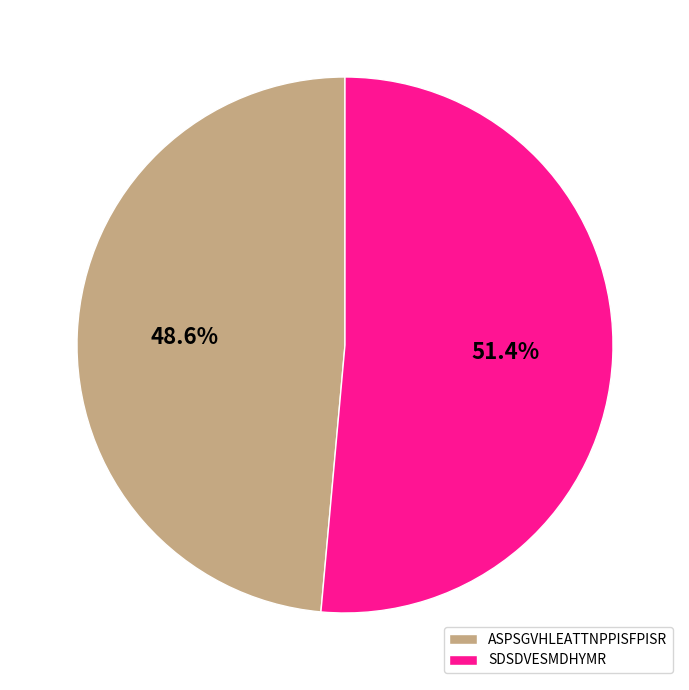

Which category accounts for the majority?

SDSDVESMDHYMR